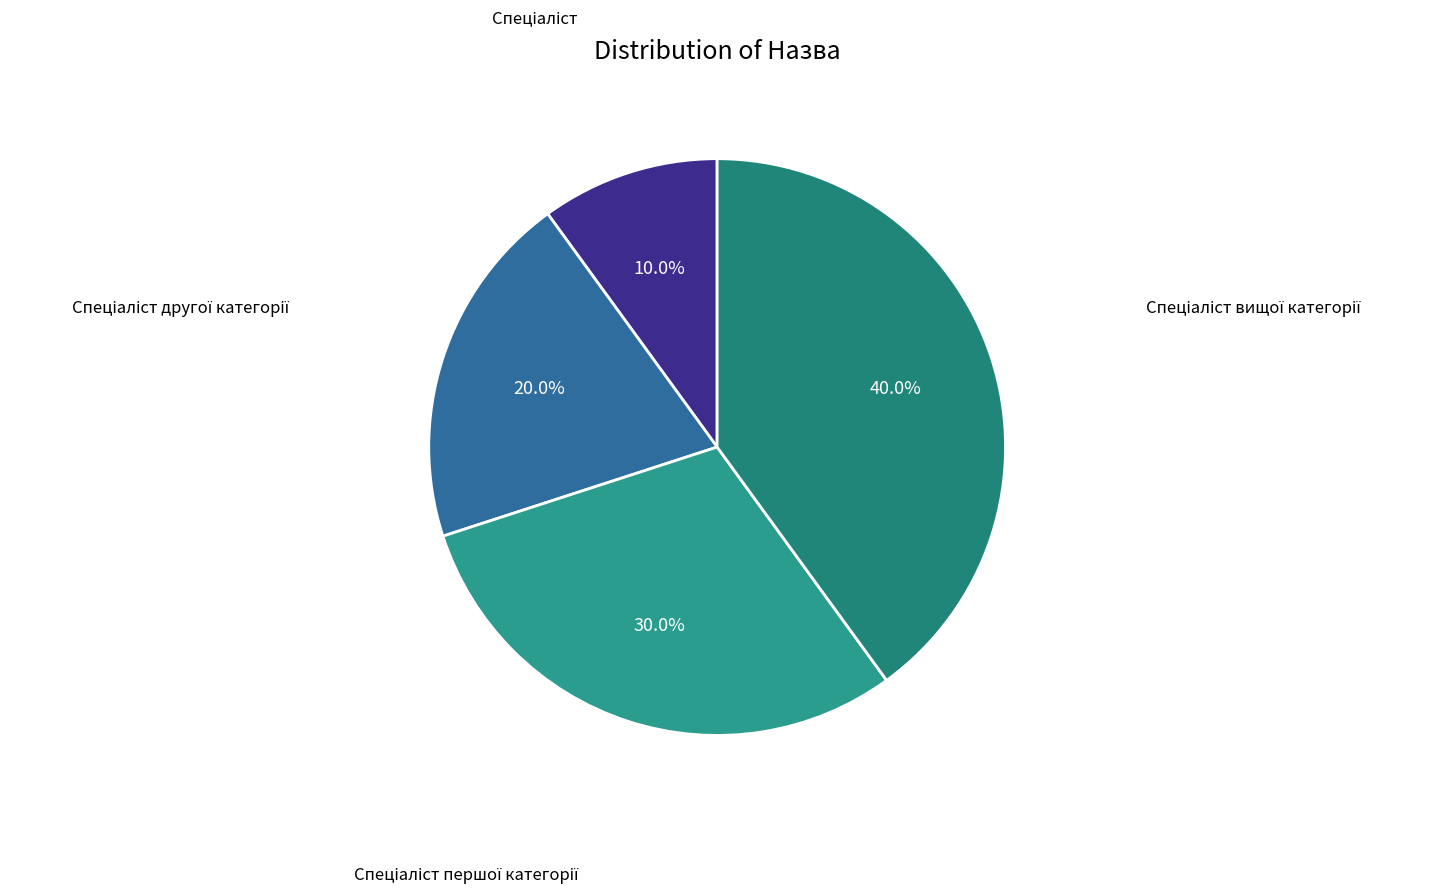

Count the number of slices in the pie.

4